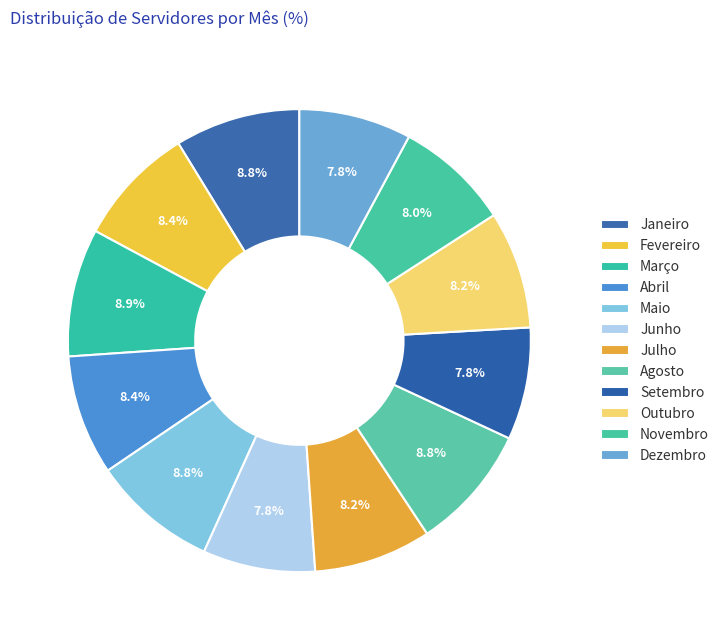

To the nearest percent, what is the difference between the Agosto and Setembro slice percentages?

1%